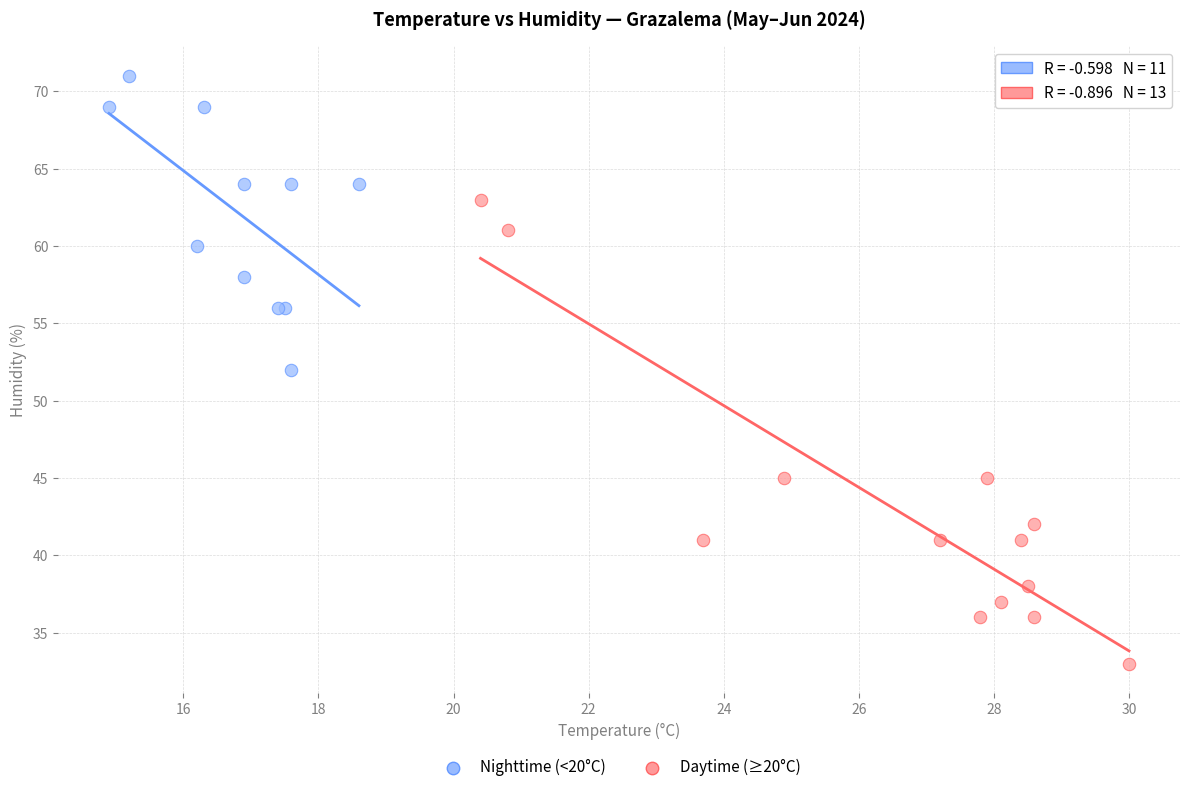

What are all the series names shown in the legend?

Nighttime (<20°C), Daytime (≥20°C)